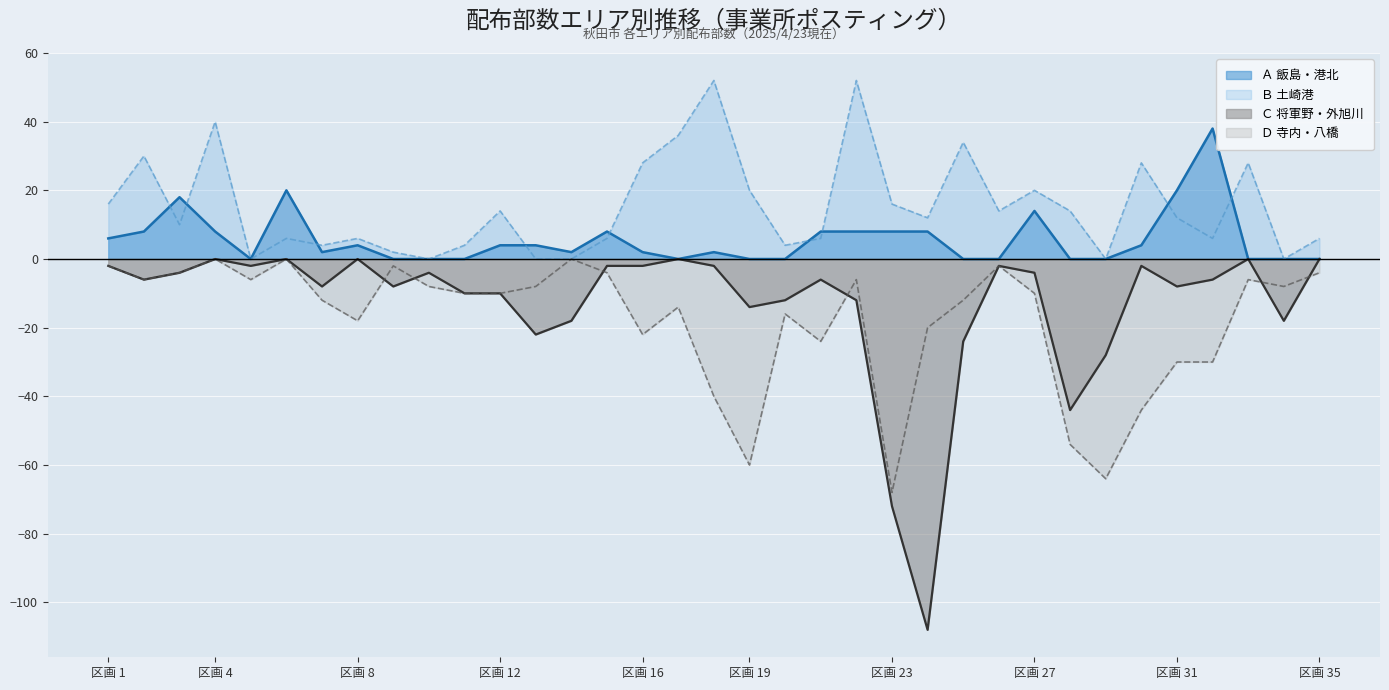

How many categories are shown in the chart?

35